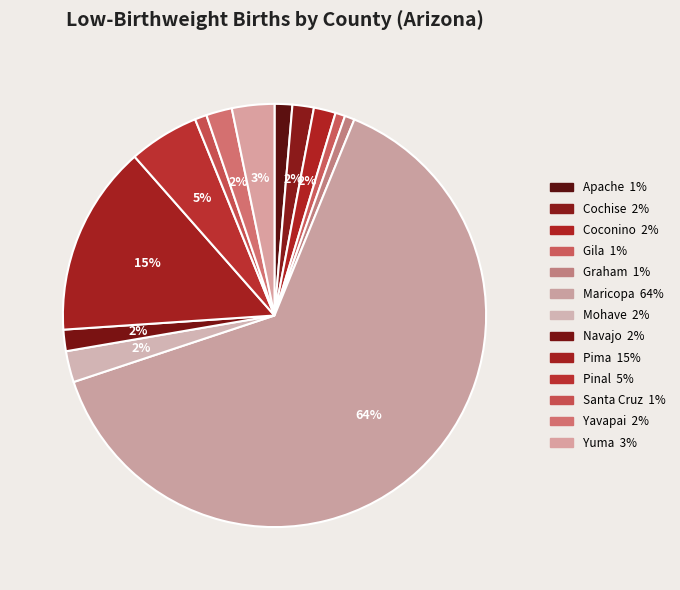

To the nearest percent, what portion does Graham represent?

1%